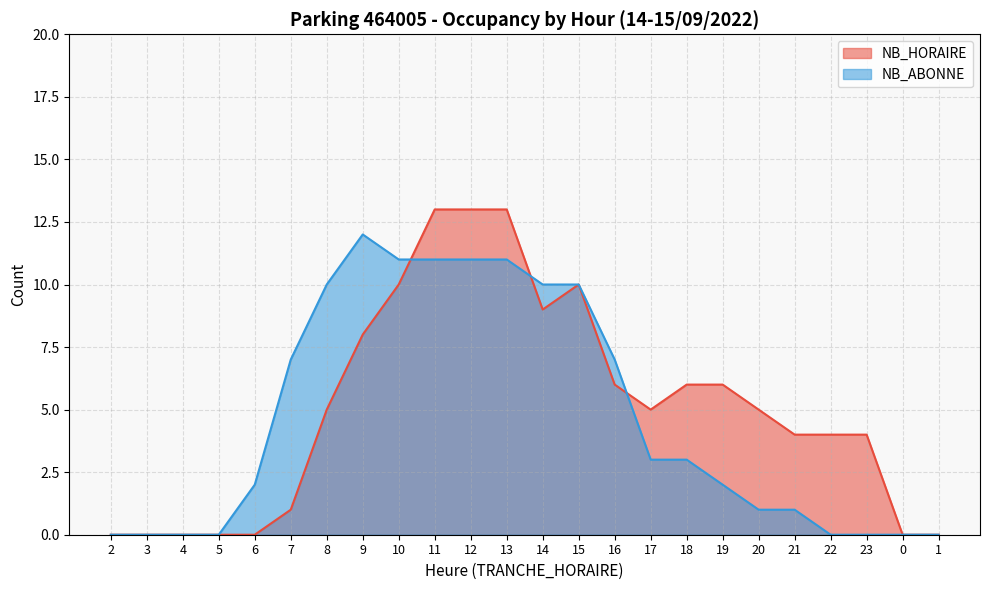

Which series changed the most between 14 and 16?

NB_HORAIRE